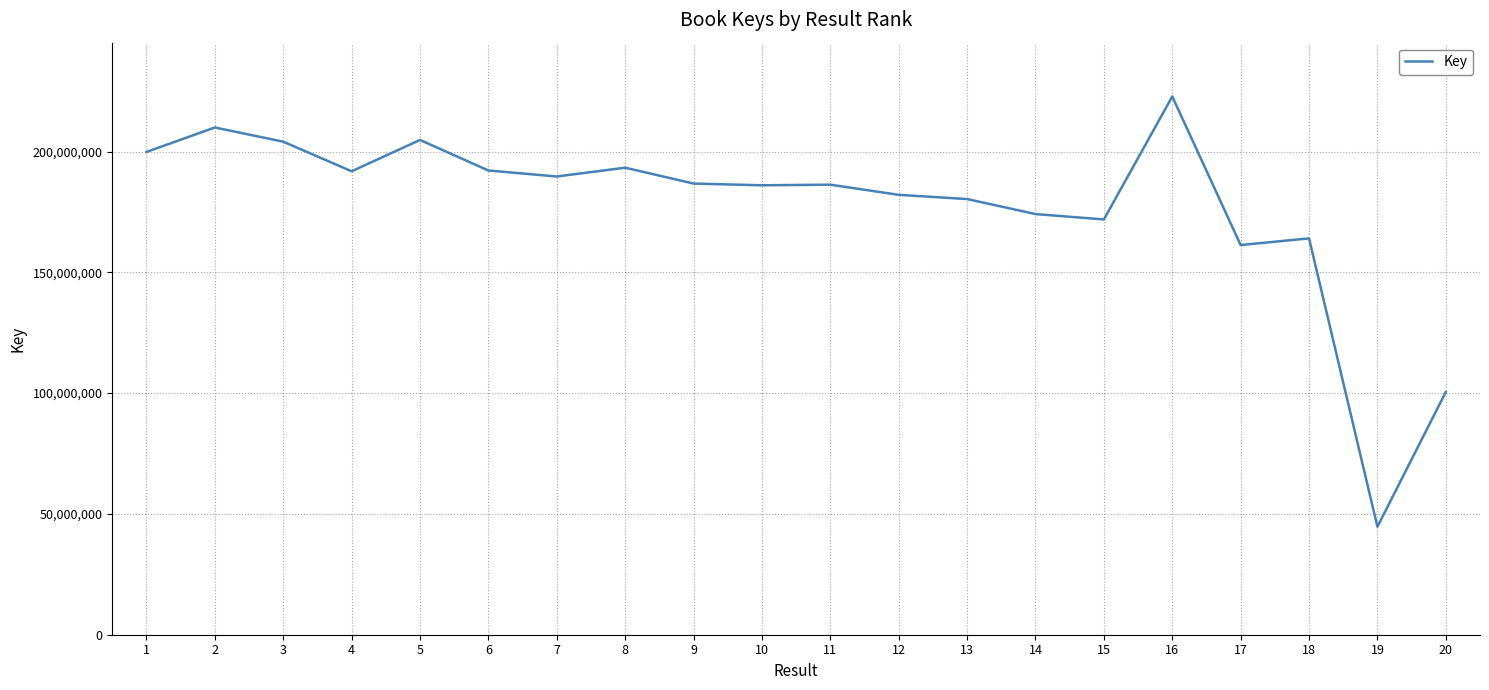

How many lines are shown in the chart?

1